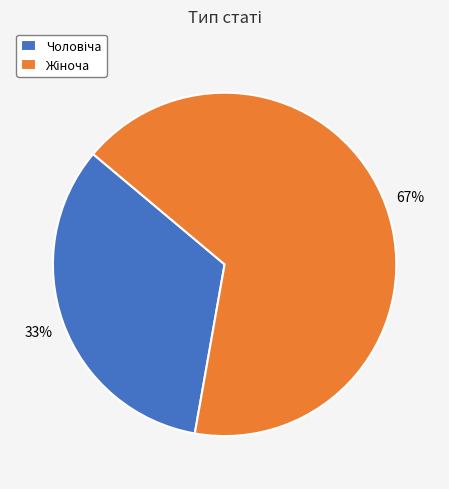

Is there a majority slice in this chart?

Yes